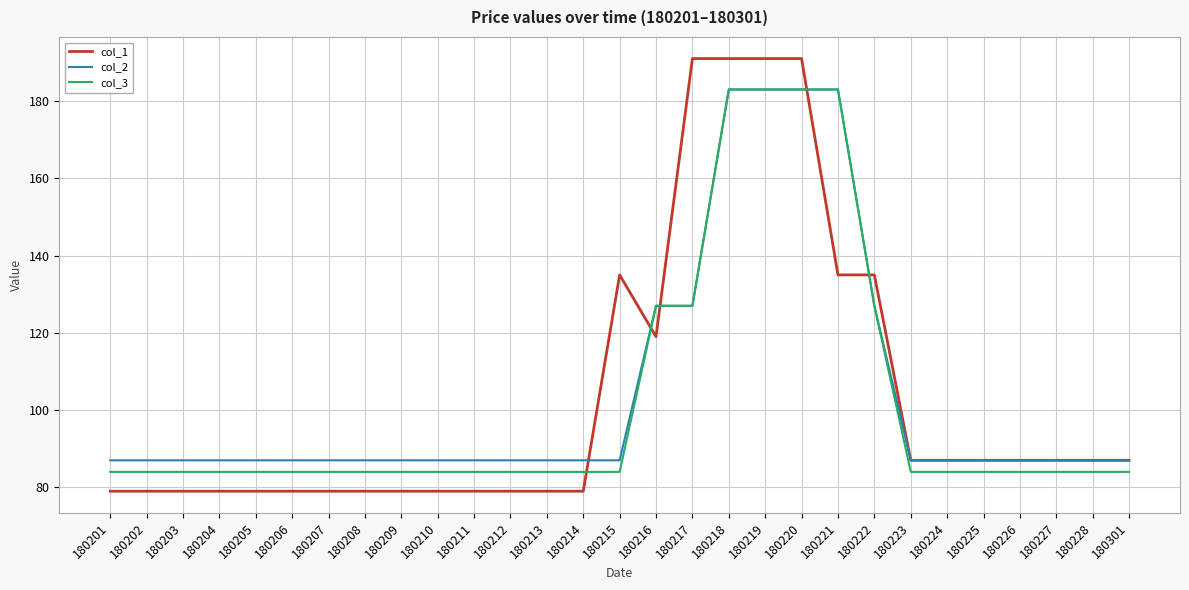

Is the value of col_3 at 180221 greater than the value of col_1 at 180214?

Yes